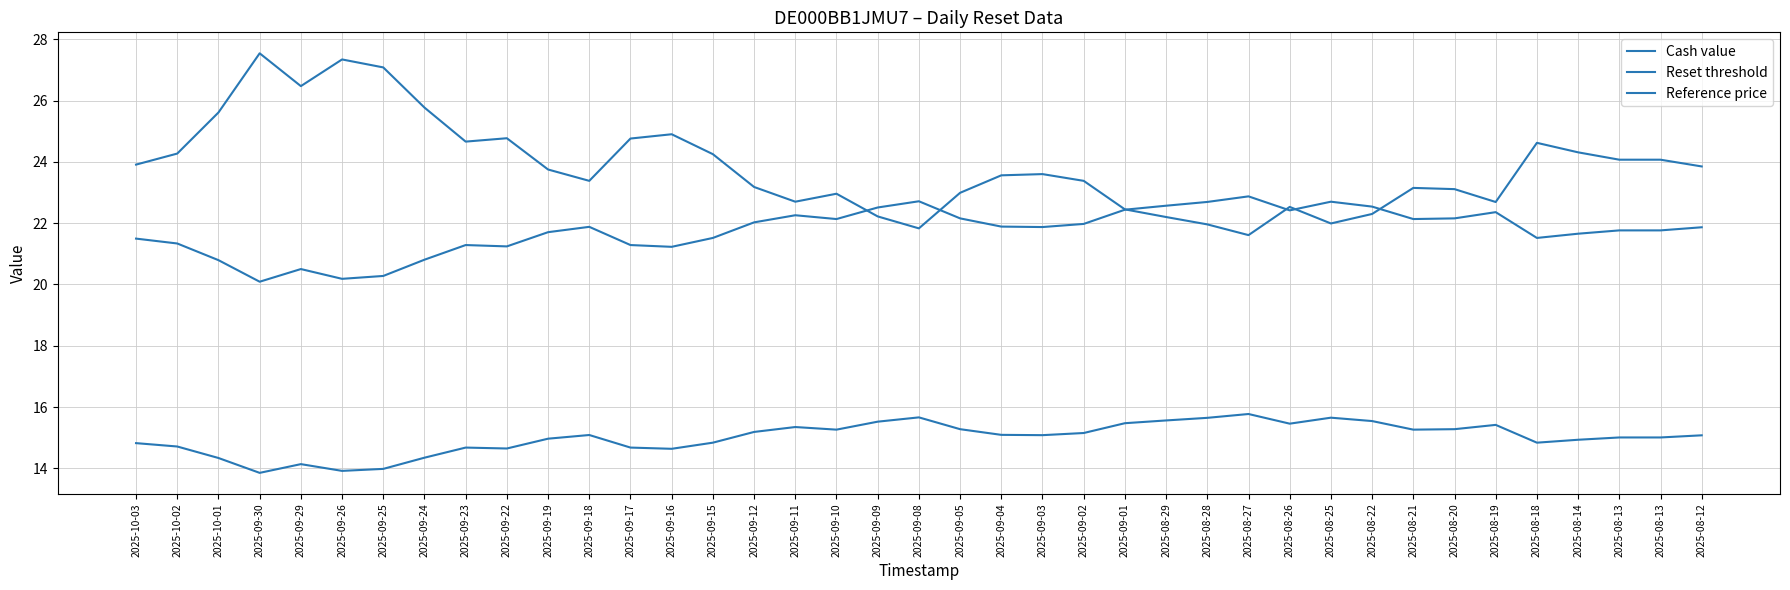

Which series has the largest total across all categories?

Cash value